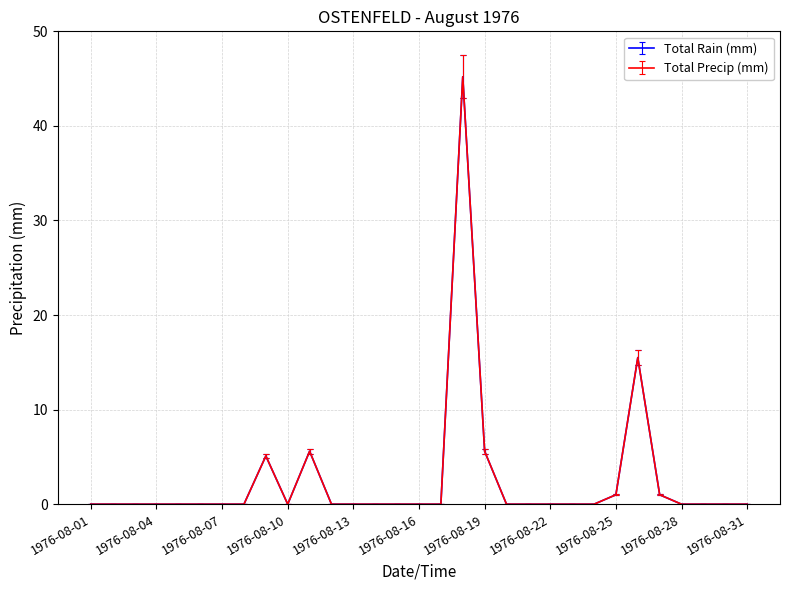

How many lines are shown in the chart?

2